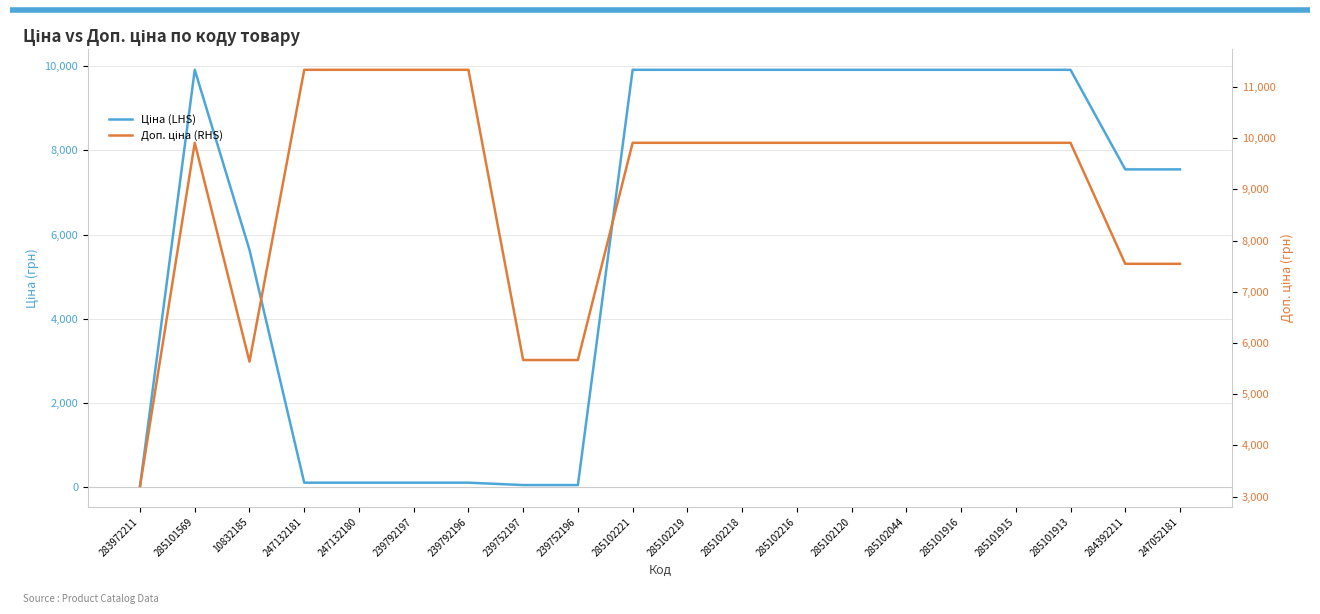

Is it true that Ціна (LHS) equals 4512.6 at 285102120?

False